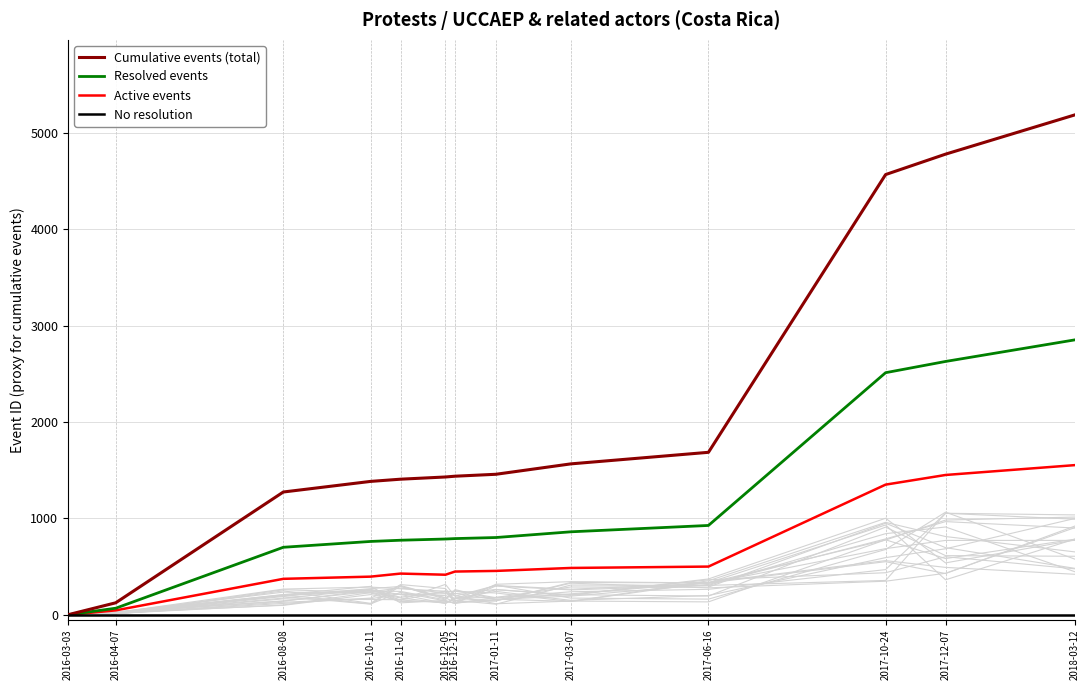

What is the average value of the Cumulative events (total) series?

2024.5